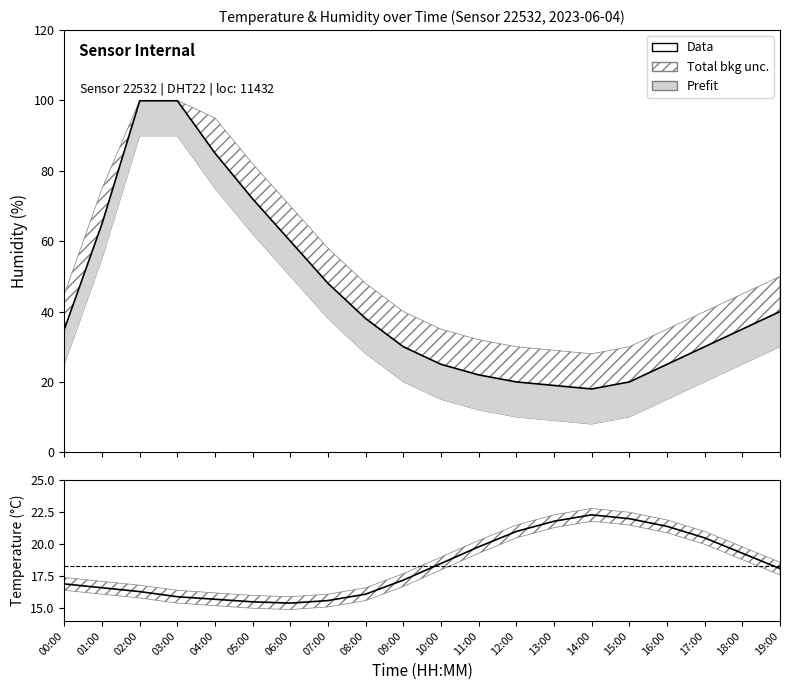

List the series in order of their peak value, lowest first.

temperature, Data